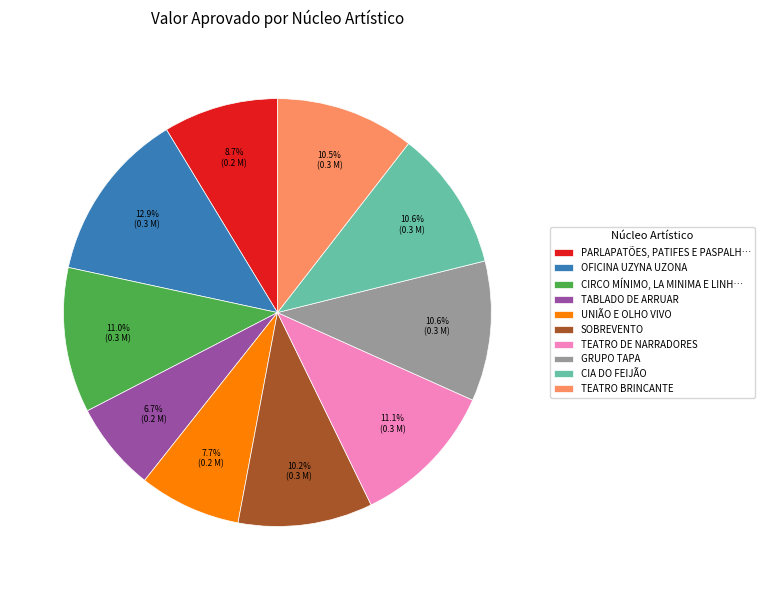

What percentage is the TABLADO DE ARRUAR slice, to the nearest percent?

7%